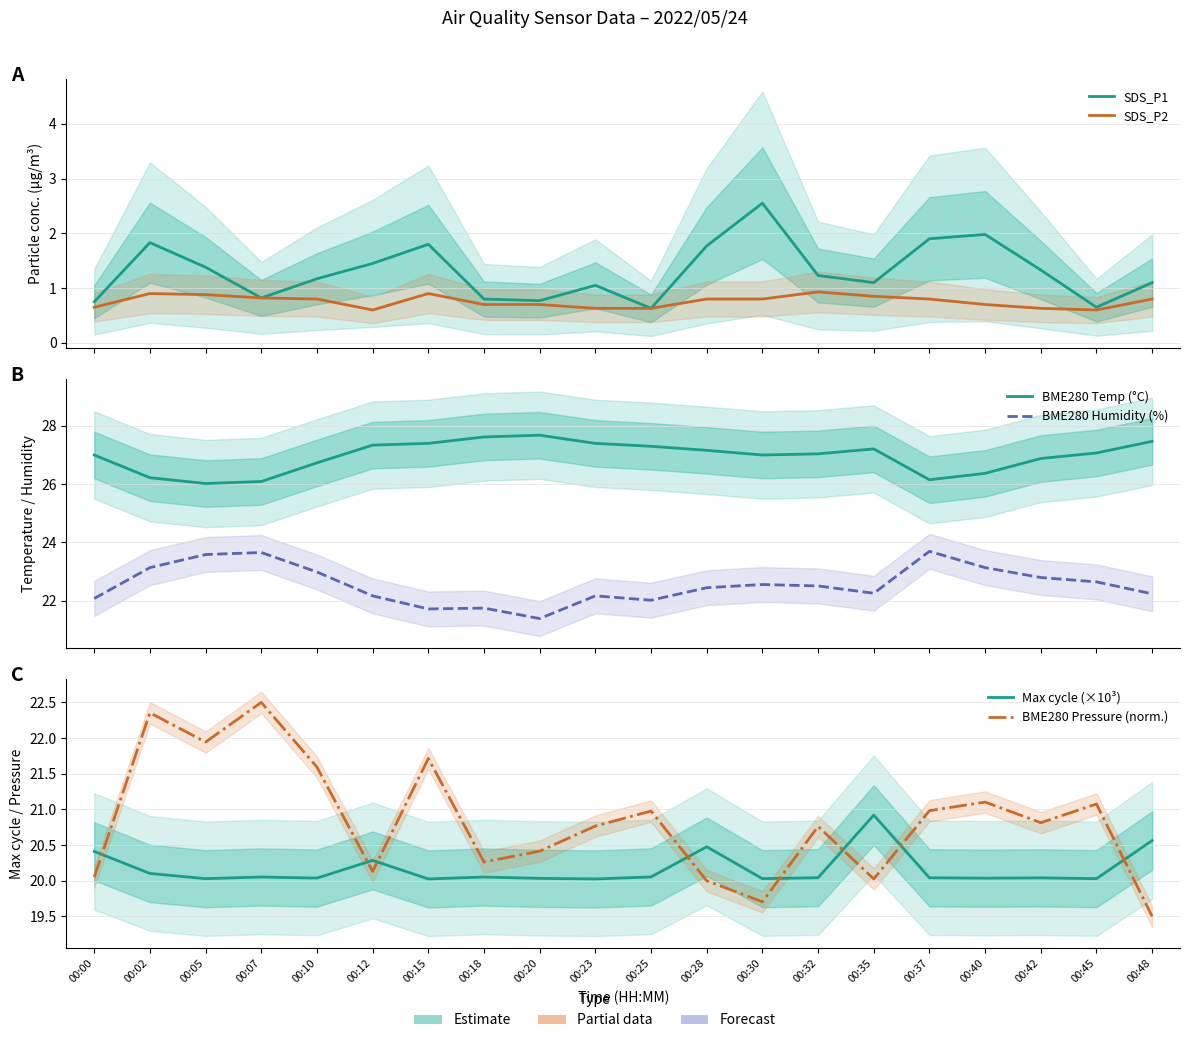

What is the minimum value for BME280 Temp (°C)?

26.0